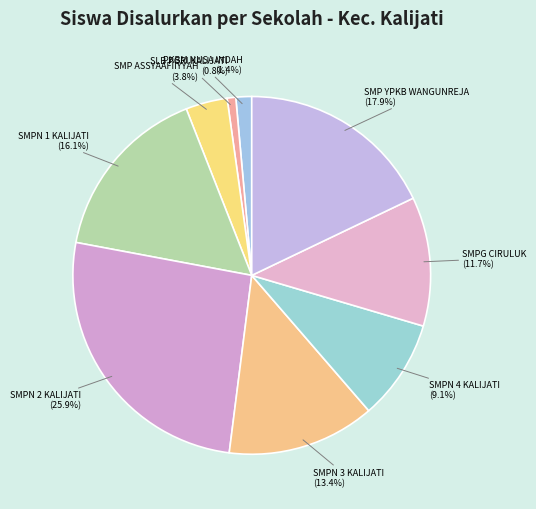

How many segments does this pie chart have?

9